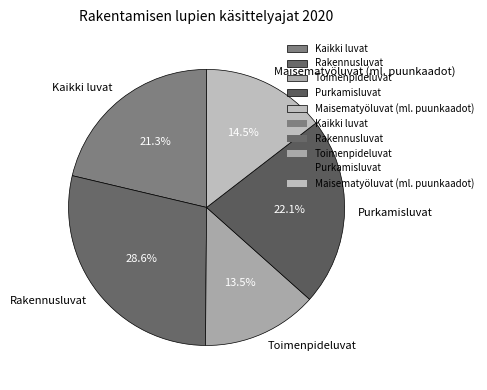

How much of the chart is everything except Maisematyöluvat (ml. puunkaadot)?

85.5%